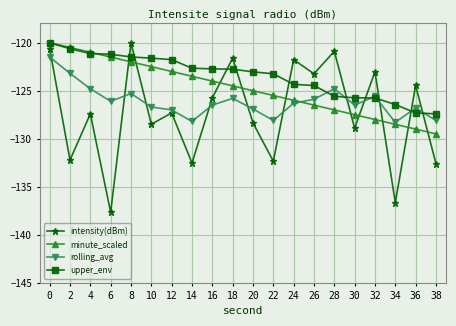

Rank the series by their average value, from lowest to highest.

intensity(dBm), rolling_avg, minute_scaled, upper_env